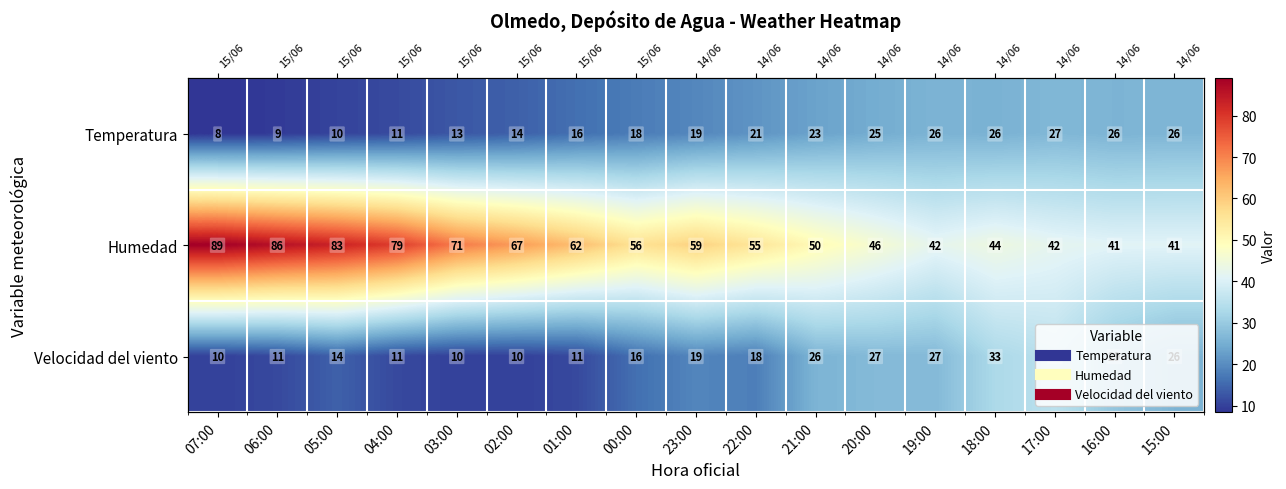

Rank the categories by Temperatura value from lowest to highest.

07:00, 06:00, 05:00, 04:00, 03:00, 02:00, 01:00, 00:00, 23:00, 22:00, 21:00, 20:00, 18:00, 19:00, 16:00, 15:00, 17:00